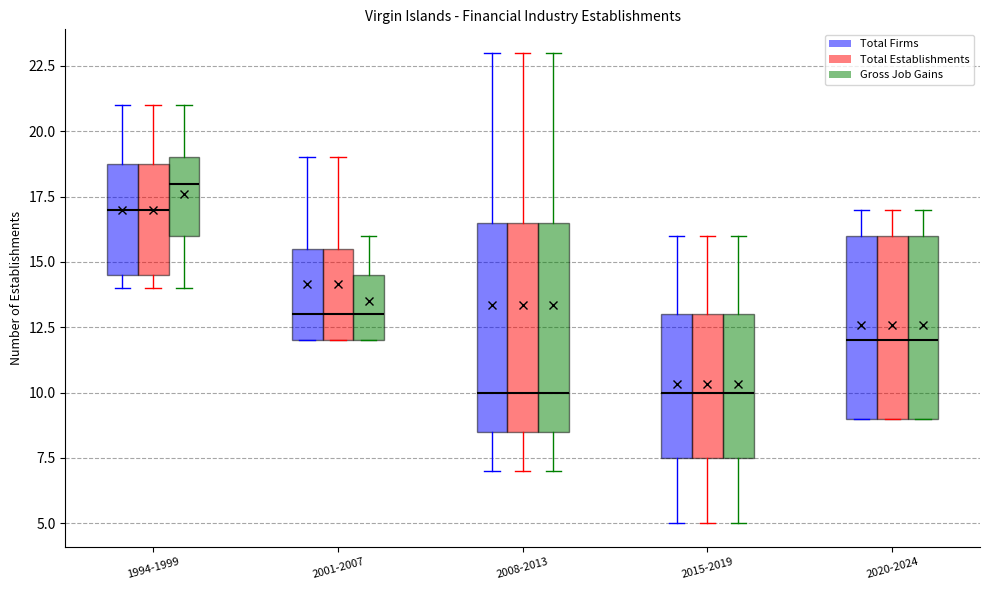

Reading left to right, transcribe this box plot: for each box, give where its median line is, the range the box spans, and where its two whiskers end, as read against the y-axis. The values are not printed on the chart, so give them approximately, as read against the axis.

1994-1999 (Total Firms): median 17.0, box 14.5 to 19.0, whiskers 14.0 to 21.0
1994-1999 (Total Establishments): median 17.0, box 14.5 to 19.0, whiskers 14.0 to 21.0
1994-1999 (Gross Job Gains): median 18.0, box 16.0 to 19.0, whiskers 14.0 to 21.0
2001-2007 (Total Firms): median 13.0, box 12.0 to 15.5, whiskers 12.0 to 19.0
2001-2007 (Total Establishments): median 13.0, box 12.0 to 15.5, whiskers 12.0 to 19.0
2001-2007 (Gross Job Gains): median 13.0, box 12.0 to 14.5, whiskers 12.0 to 16.0
2008-2013 (Total Firms): median 10.0, box 8.5 to 16.5, whiskers 7.0 to 23.0
2008-2013 (Total Establishments): median 10.0, box 8.5 to 16.5, whiskers 7.0 to 23.0
2008-2013 (Gross Job Gains): median 10.0, box 8.5 to 16.5, whiskers 7.0 to 23.0
2015-2019 (Total Firms): median 10.0, box 7.5 to 13.0, whiskers 5.0 to 16.0
2015-2019 (Total Establishments): median 10.0, box 7.5 to 13.0, whiskers 5.0 to 16.0
2015-2019 (Gross Job Gains): median 10.0, box 7.5 to 13.0, whiskers 5.0 to 16.0
2020-2024 (Total Firms): median 12.0, box 9.0 to 16.0, whiskers 9.0 to 17.0
2020-2024 (Total Establishments): median 12.0, box 9.0 to 16.0, whiskers 9.0 to 17.0
2020-2024 (Gross Job Gains): median 12.0, box 9.0 to 16.0, whiskers 9.0 to 17.0